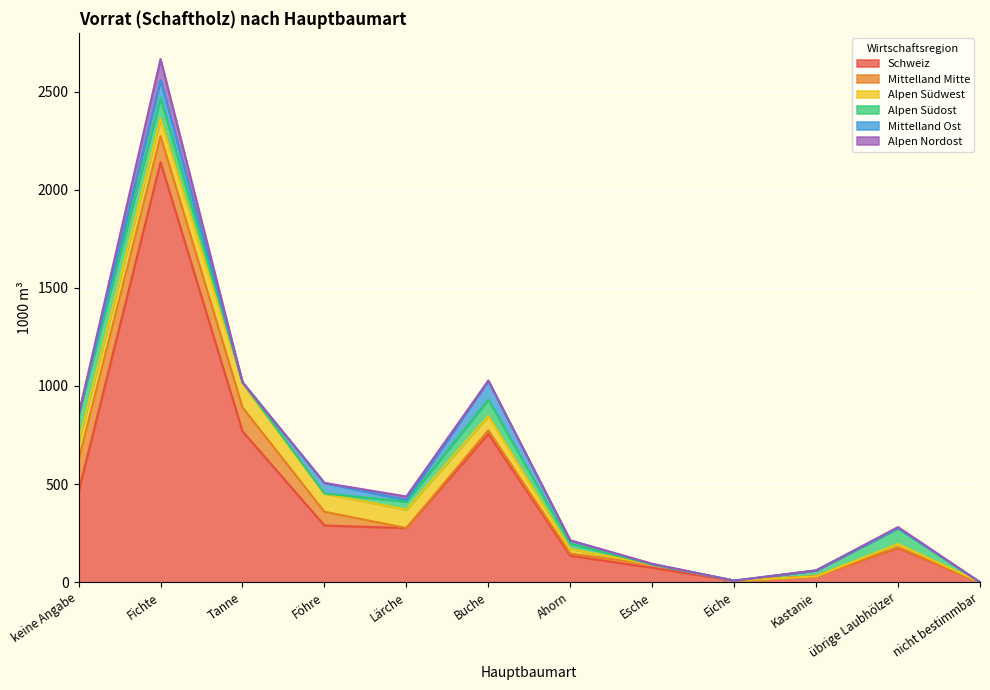

At how many categories does at least one series exceed 1197?

1